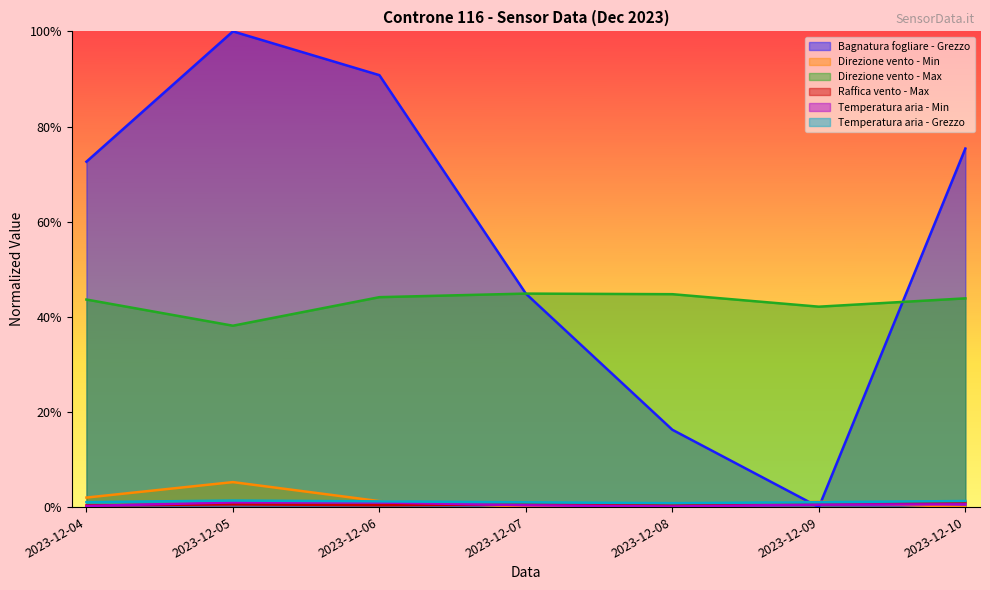

At which label does Bagnatura fogliare - Grezzo reach its minimum?

2023-12-09